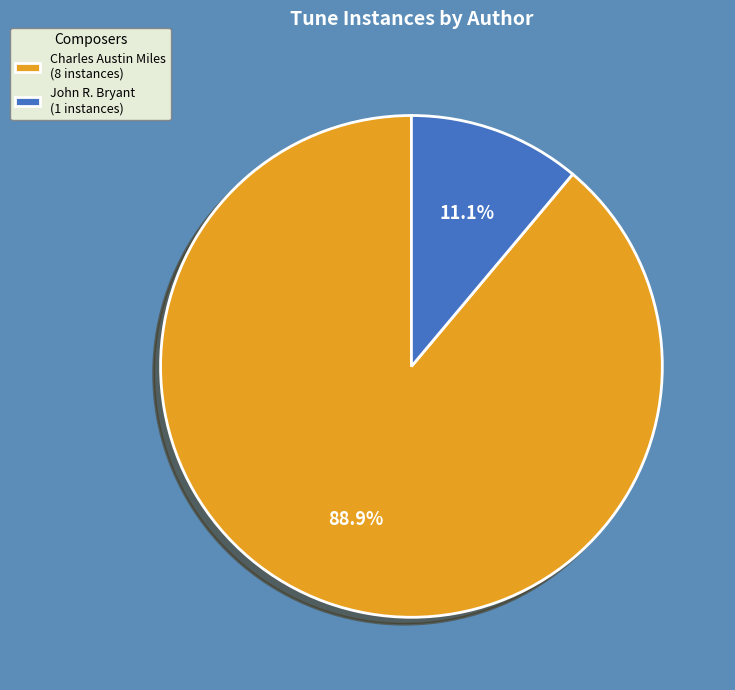

Is John R. Bryant (1 instances) the majority of the pie?

No